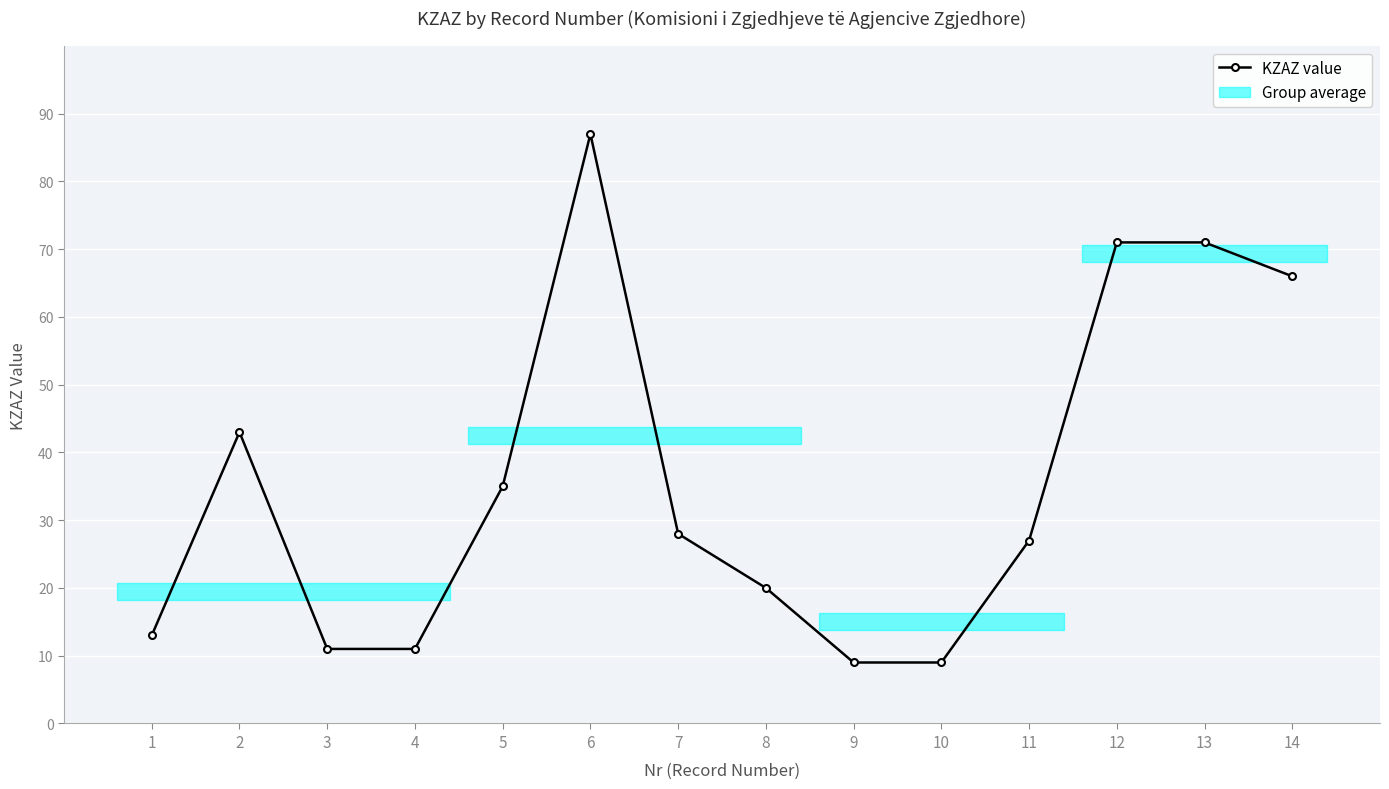

Approximately how many times larger is the value at 12 compared to 2?

1.7